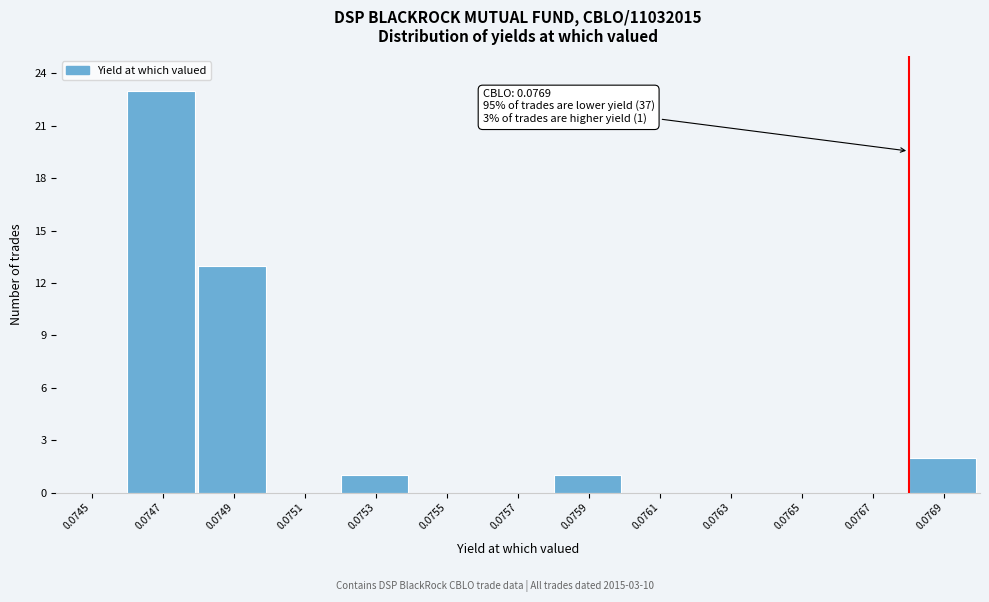

Reading left to right, list all the values displayed in this chart.

0.0745=0	0.0747=23	0.0749=13	0.0751=0	0.0753=1	0.0755=0	0.0757=0	0.0759=1	0.0761=0	0.0763=0	0.0765=0	0.0767=0	0.0769=2